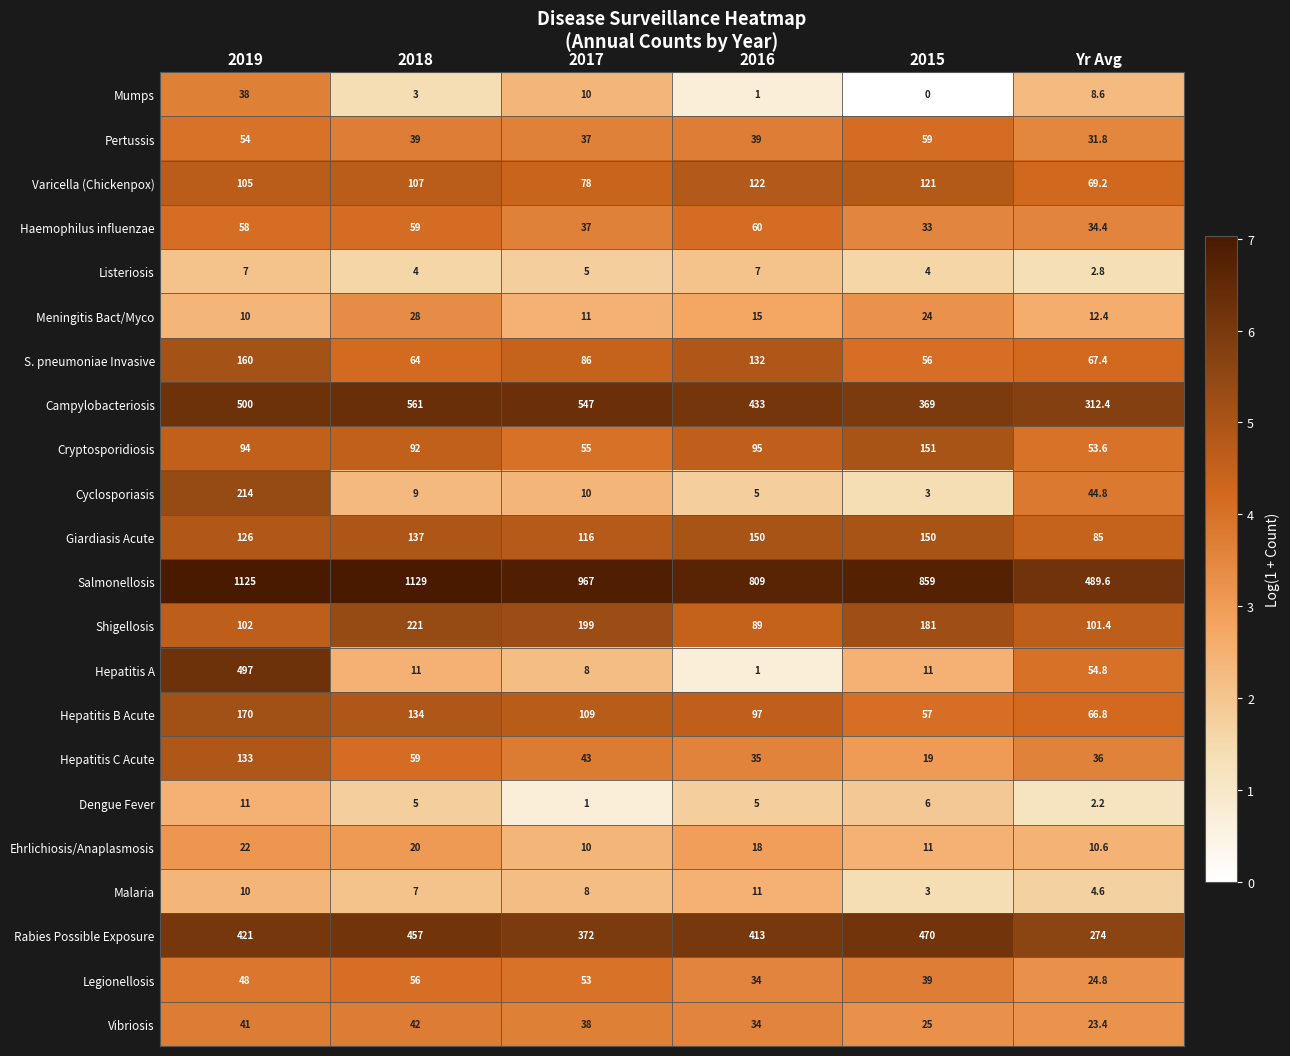

What is the sum of the Giardiasis Acute values at 2017 and 2018?

253.0